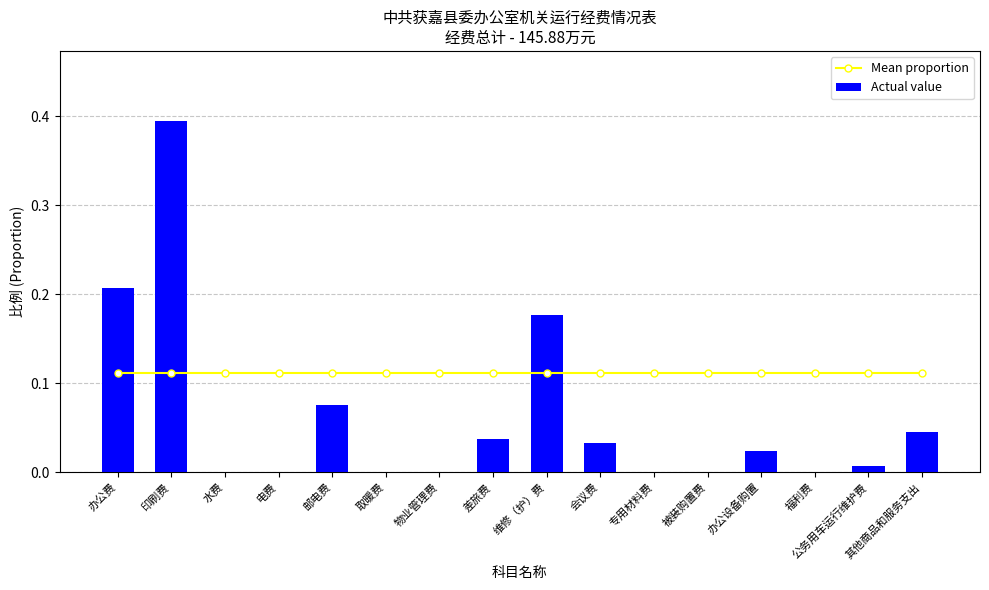

How many distinct data groups are displayed?

2